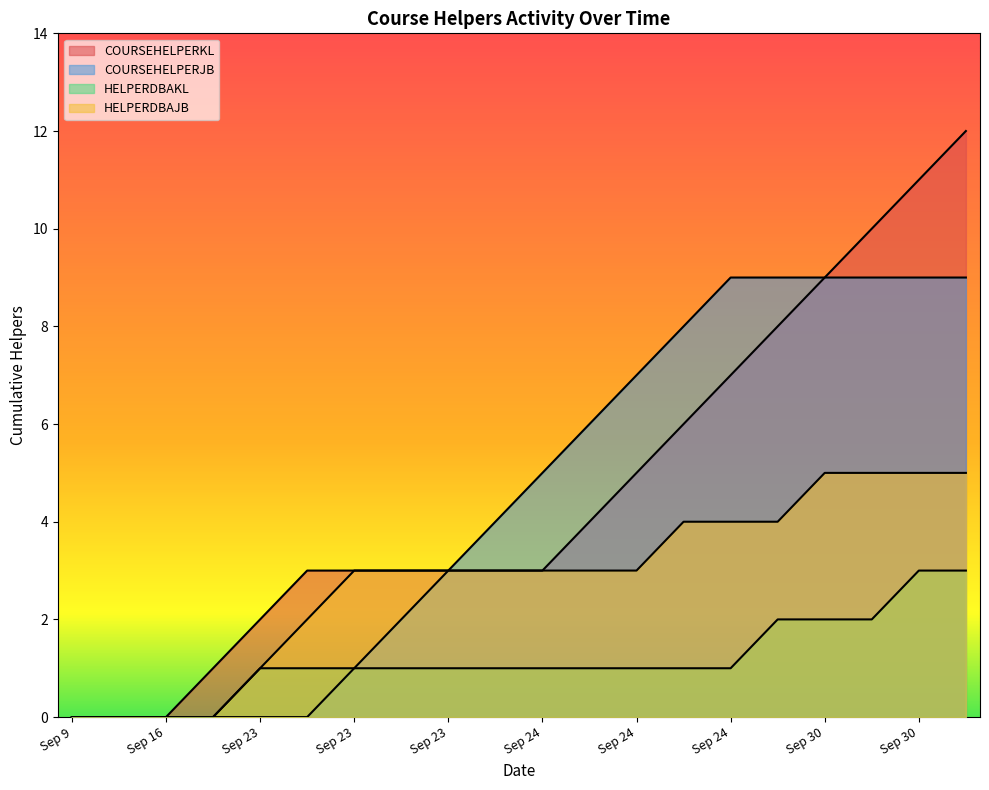

The value of HELPERDBAJB at W3 is 4. True or false?

True